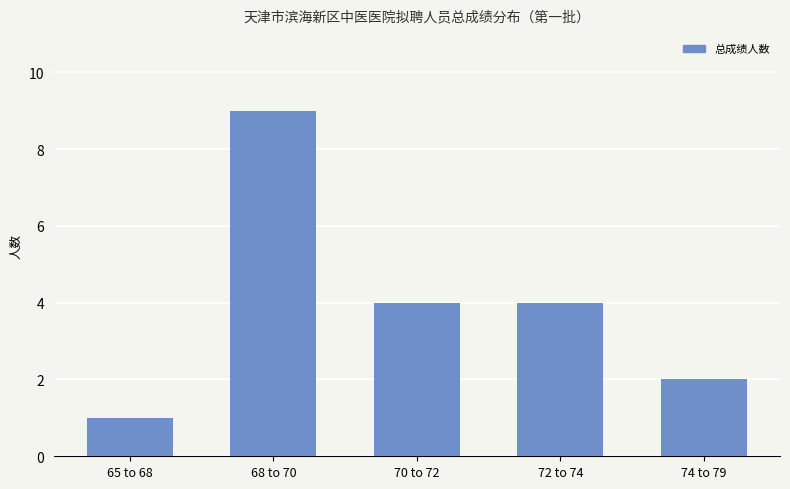

Where does the data first go above 4?

68 to 70